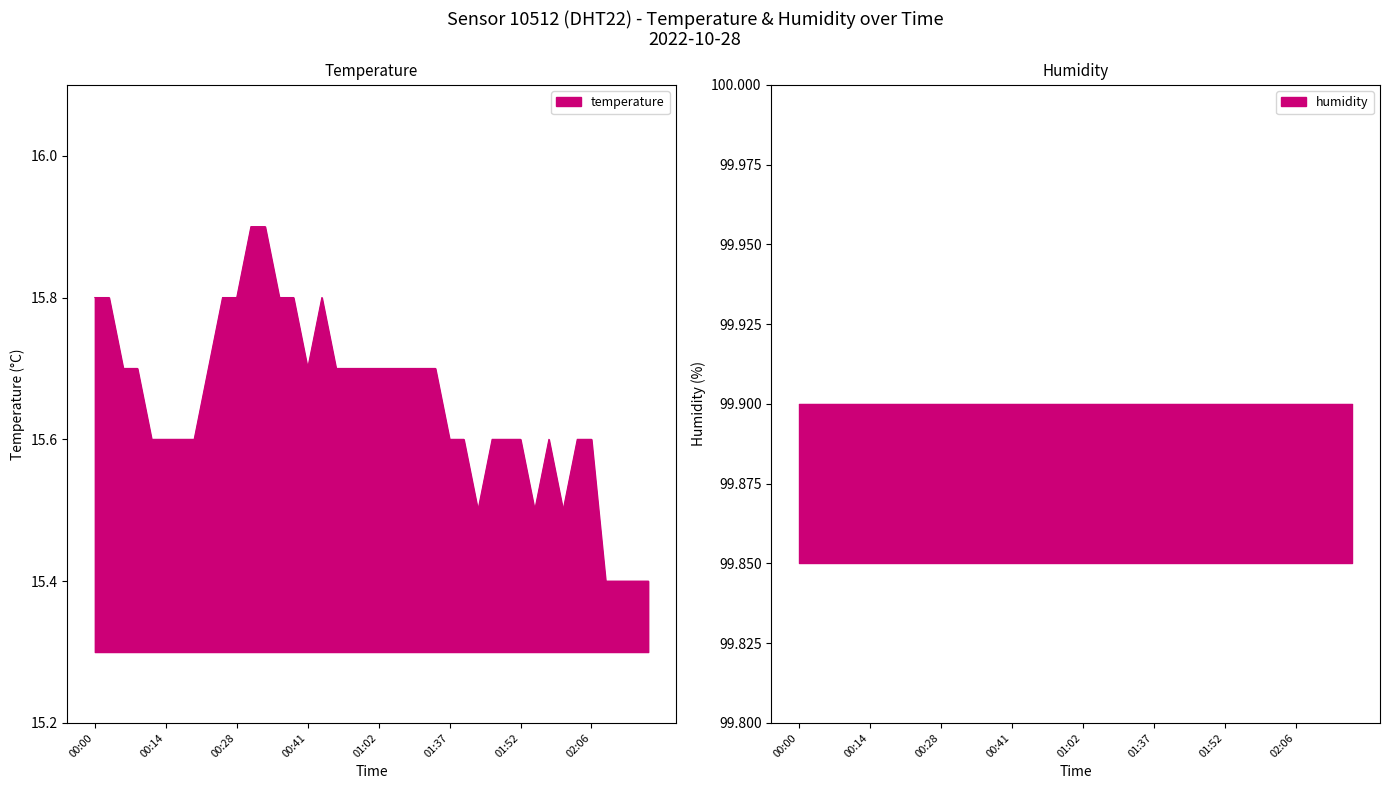

What is the change in value from 00:17 to 01:10?

+0.1